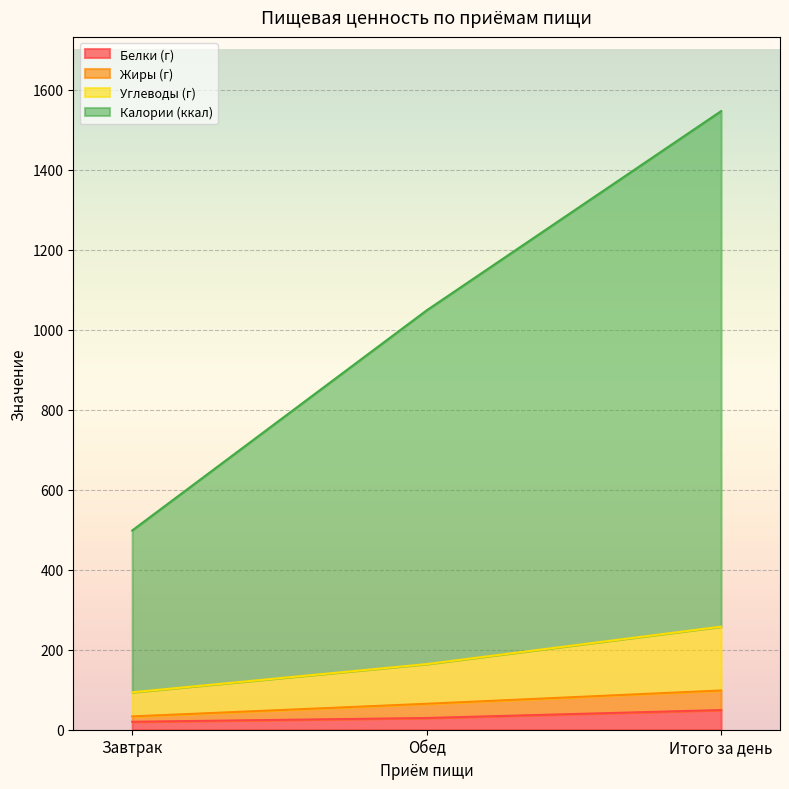

What are all the series names shown in the legend?

Белки (г), Жиры (г), Углеводы (г), Калории (ккал)